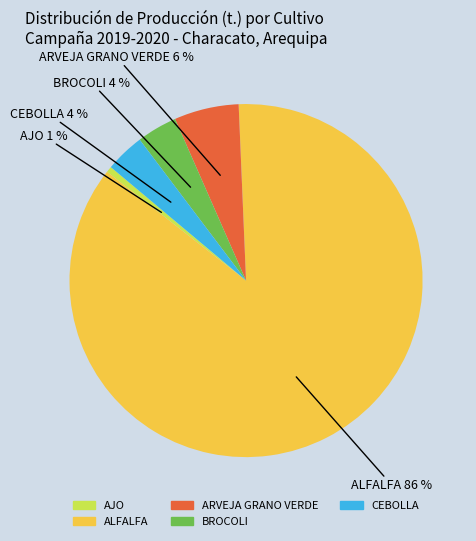

Between BROCOLI and ALFALFA, which is larger?

ALFALFA